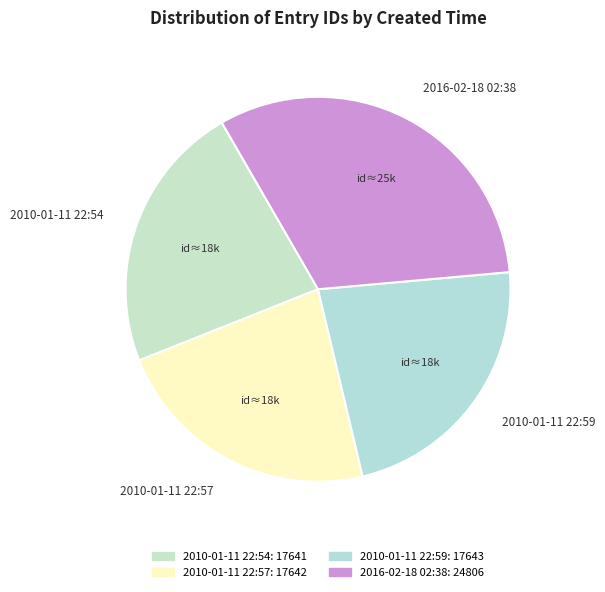

Is it true that 2010-01-11 22:57 is 23% of the pie?

True